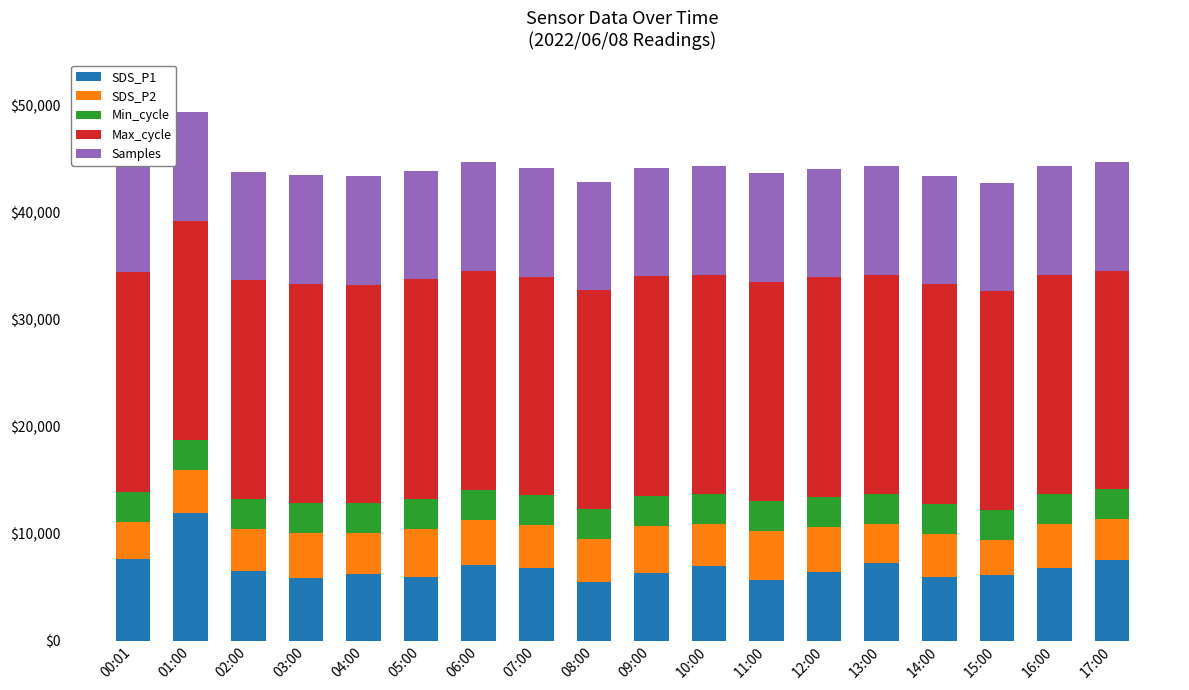

Reading left to right, list all the values displayed in this chart.

SDS_P1: 7600.0	11870.0	6500.0	5800.0	6200.0	5900.0	7100.0	6800.0	5500.0	6300.0	7000.0	5700.0	6400.0	7200.0	5900.0	6100.0	6800.0	7500.0
SDS_P2: 3500.0	4100.0	3900.0	4200.0	3800.0	4500.0	4170.0	3970.0	4000.0	4400.0	3870.0	4530.0	4200.0	3730.0	4070.0	3300.0	4100.0	3830.0
Min_cycle: 2800.0	2800.0	2800.0	2800.0	2800.0	2800.0	2800.0	2800.0	2800.0	2800.0	2800.0	2800.0	2800.0	2800.0	2800.0	2800.0	2800.0	2800.0
Max_cycle: 20482.0	20408.0	20430.0	20511.0	20447.0	20536.0	20428.0	20408.0	20399.0	20506.0	20457.0	20453.0	20503.0	20437.0	20481.0	20423.0	20442.0	20386.0
Samples: 10149.4	10146.7	10147.9	10148.1	10147.2	10112.2	10146.2	10146.0	10145.8	10142.8	10144.0	10147.9	10147.2	10146.1	10146.2	10146.0	10145.4	10145.7